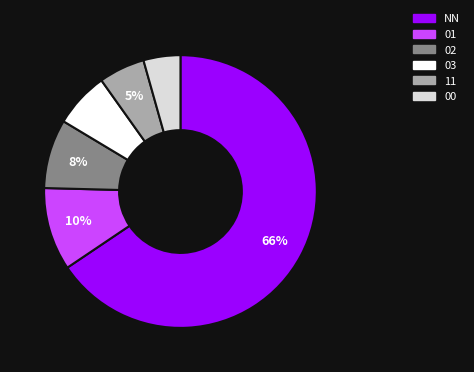

The NN slice represents 76% of the pie. True or false?

False